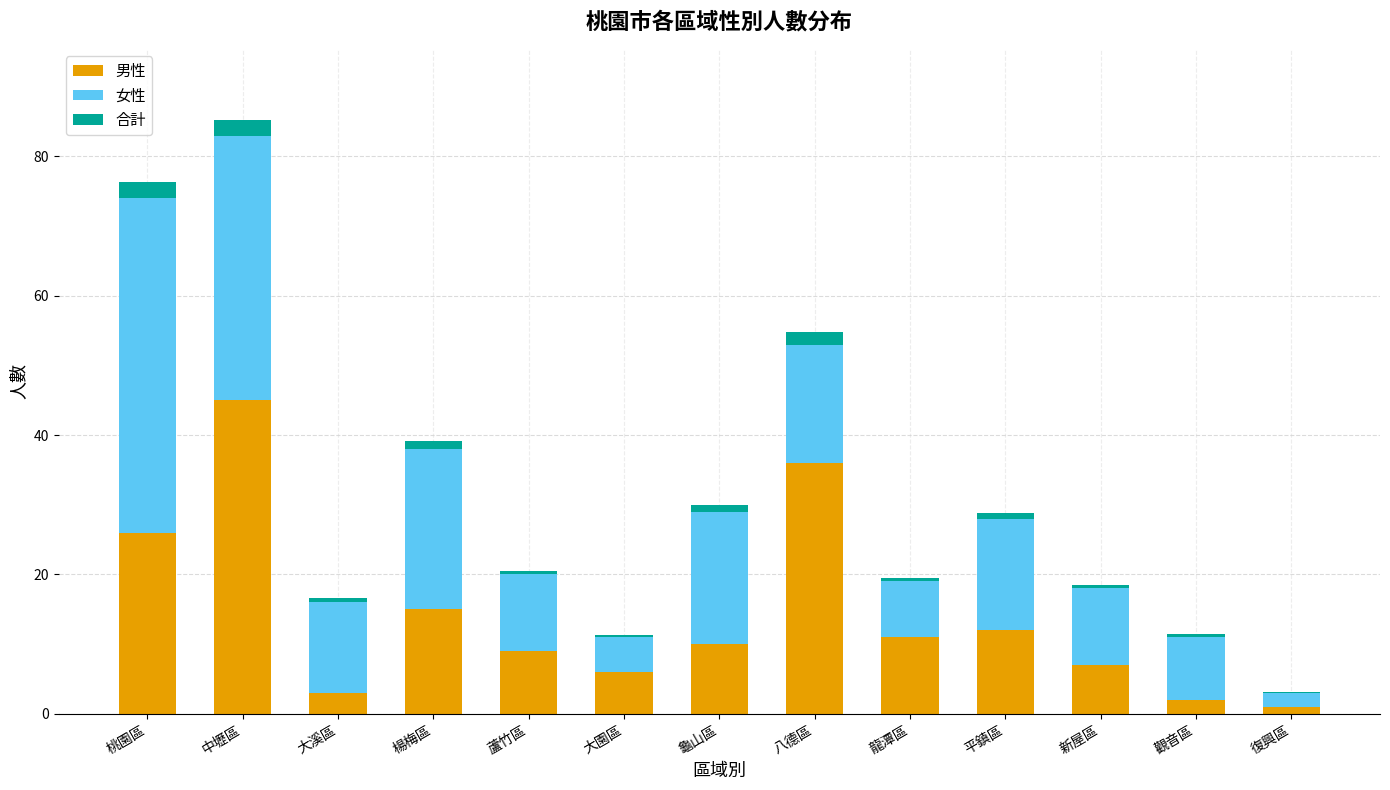

Is it true that 男性 equals 36.0 at 八德區?

True